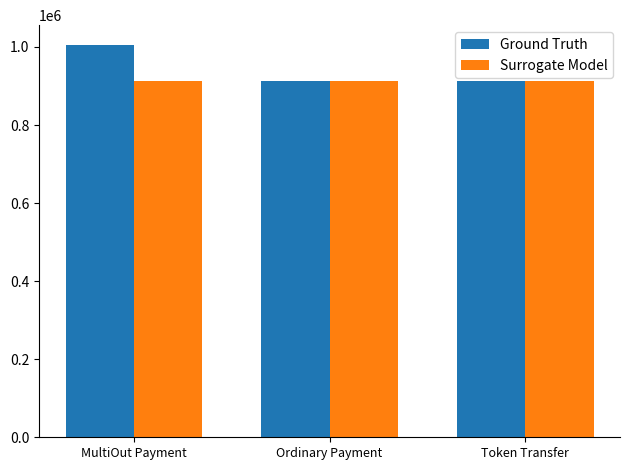

What is the greatest value displayed?

1005560